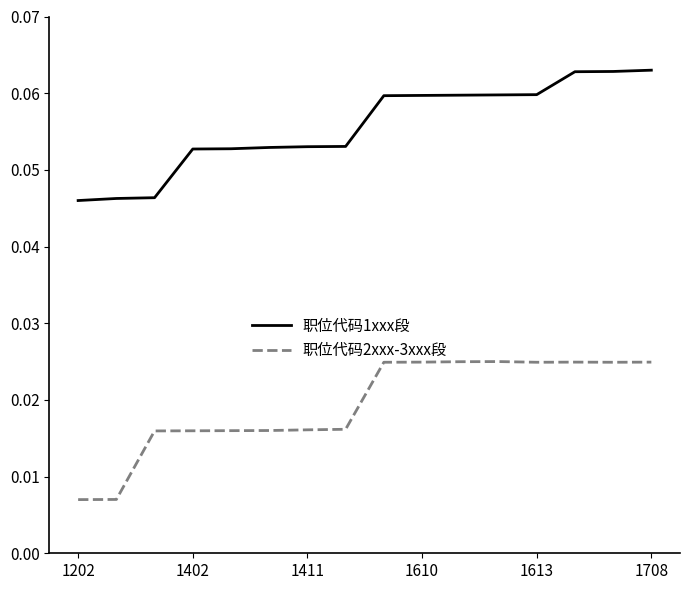

How many lines are shown in the chart?

2